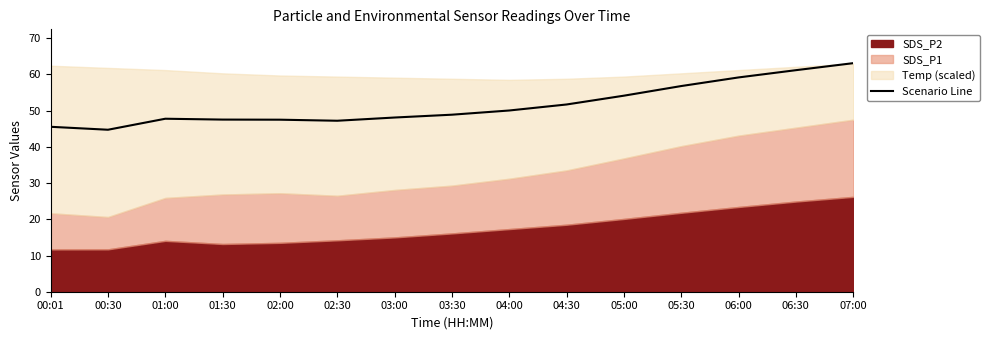

Where is the first local minimum?

00:30